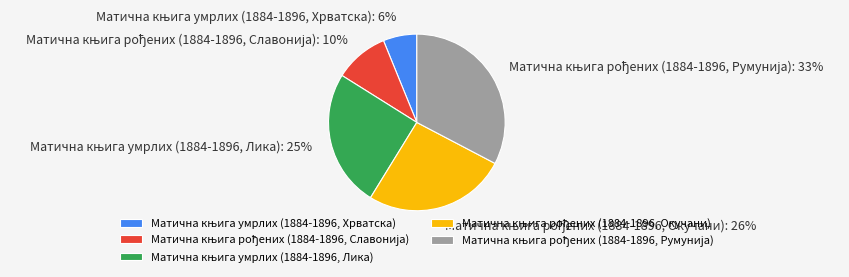

To the nearest percent, what is the average slice percentage?

20%